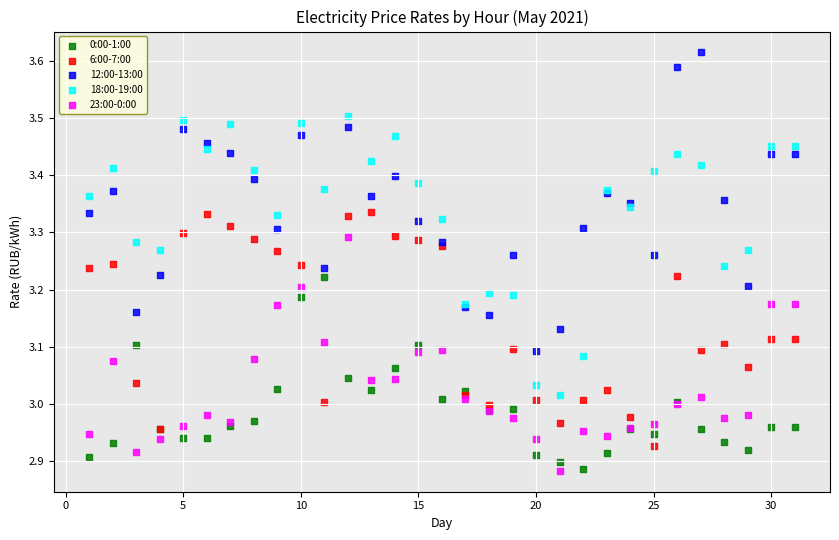

Which series has the widest spread of Y values?

12:00-13:00